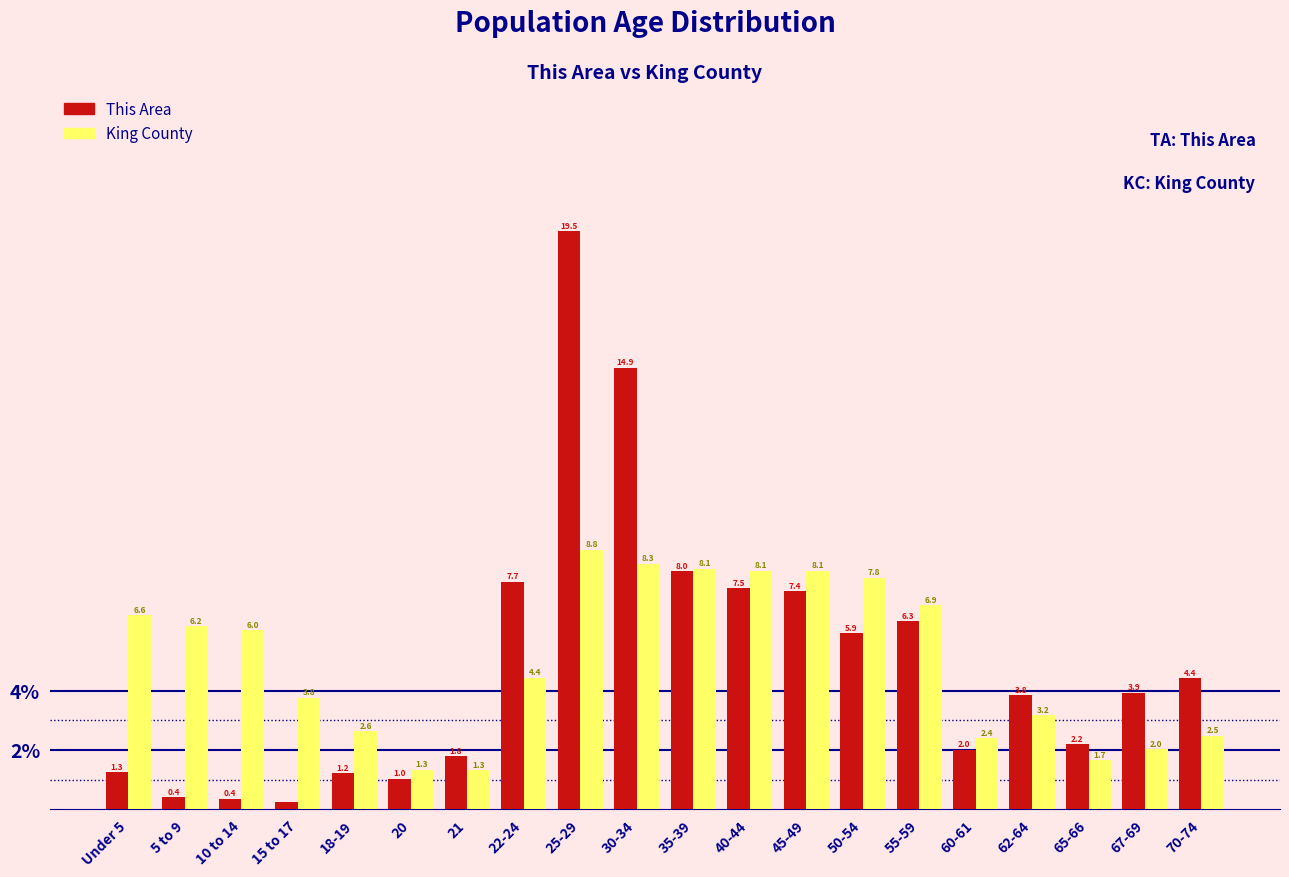

Rank the series by their maximum value, from lowest to highest.

King County, This Area